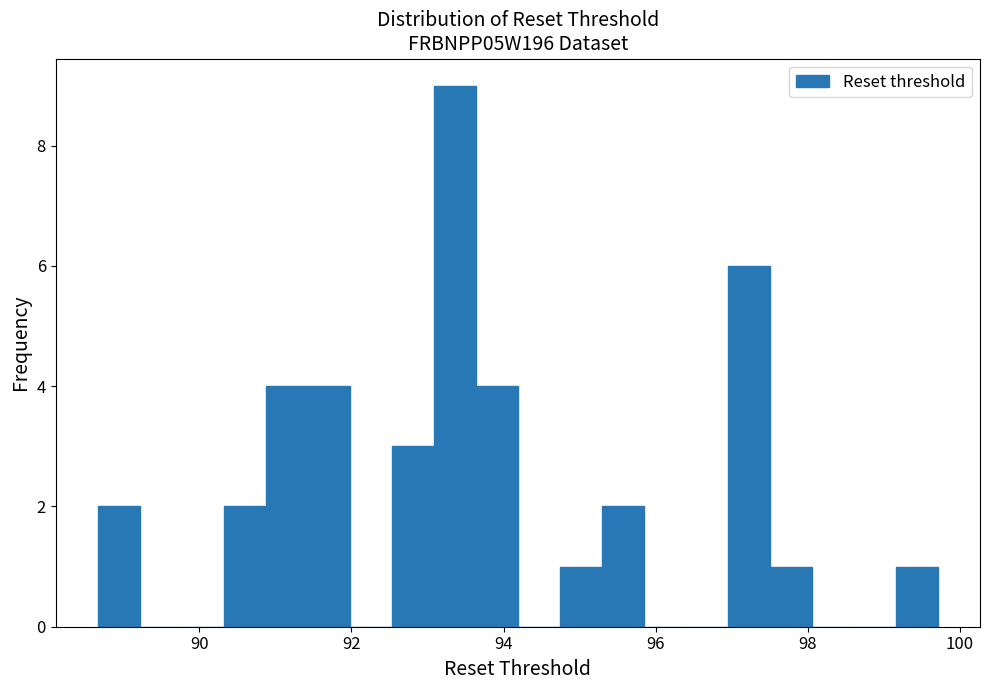

Read against the x-axis, roughly where is the centre of the tallest bar?

93.4